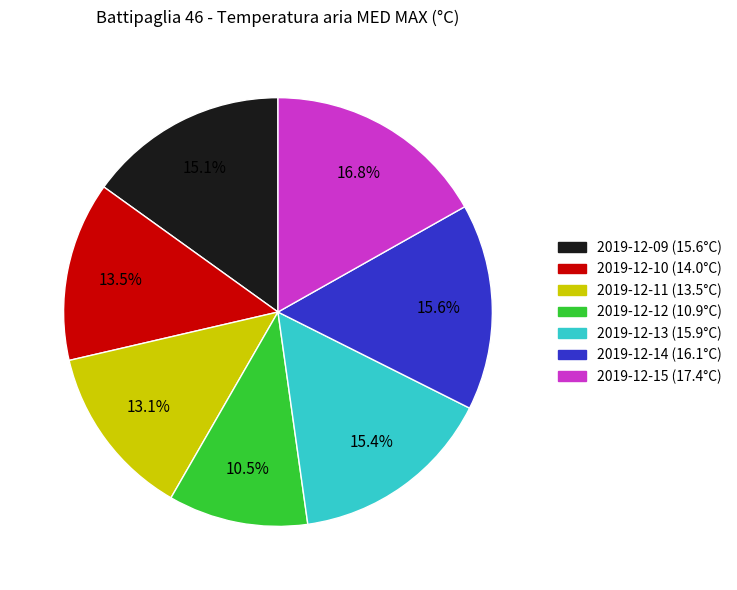

What is the largest slice in the pie chart?

2019-12-15